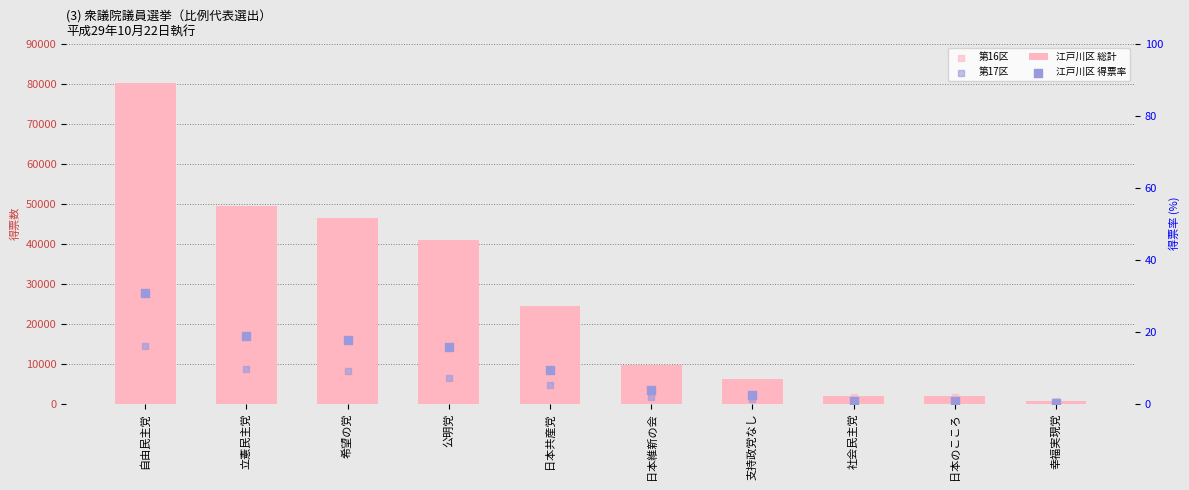

Which series has the largest total across all categories?

江戸川区 総計